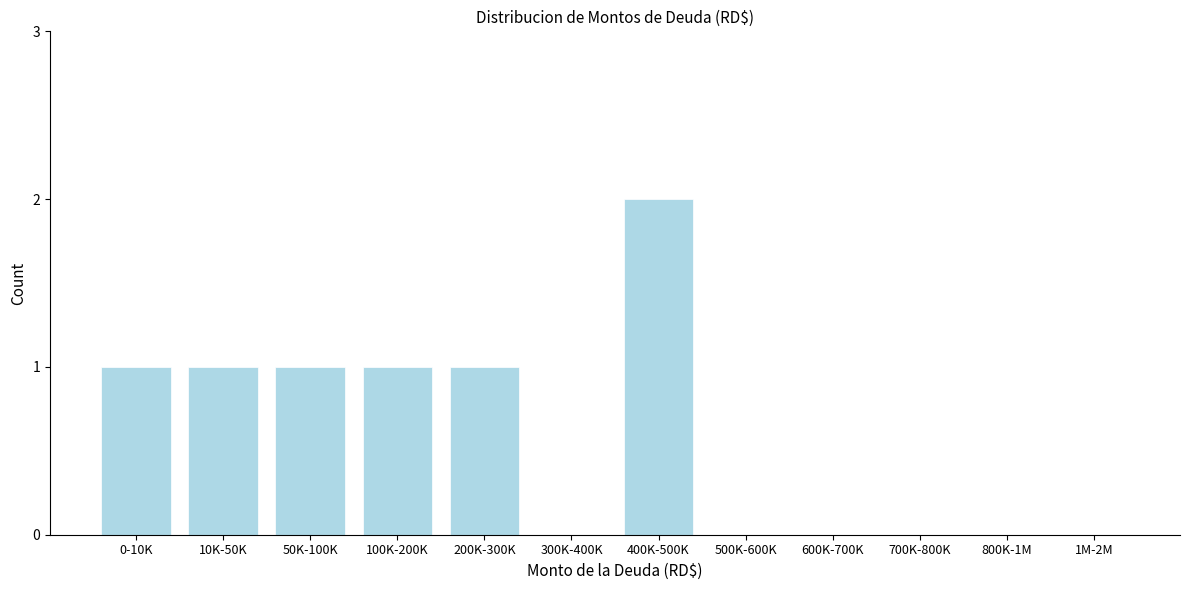

Reading left to right, extract all data points from this chart.

0-10K=1	10K-50K=1	50K-100K=1	100K-200K=1	200K-300K=1	300K-400K=0	400K-500K=2	500K-600K=0	600K-700K=0	700K-800K=0	800K-1M=0	1M-2M=0